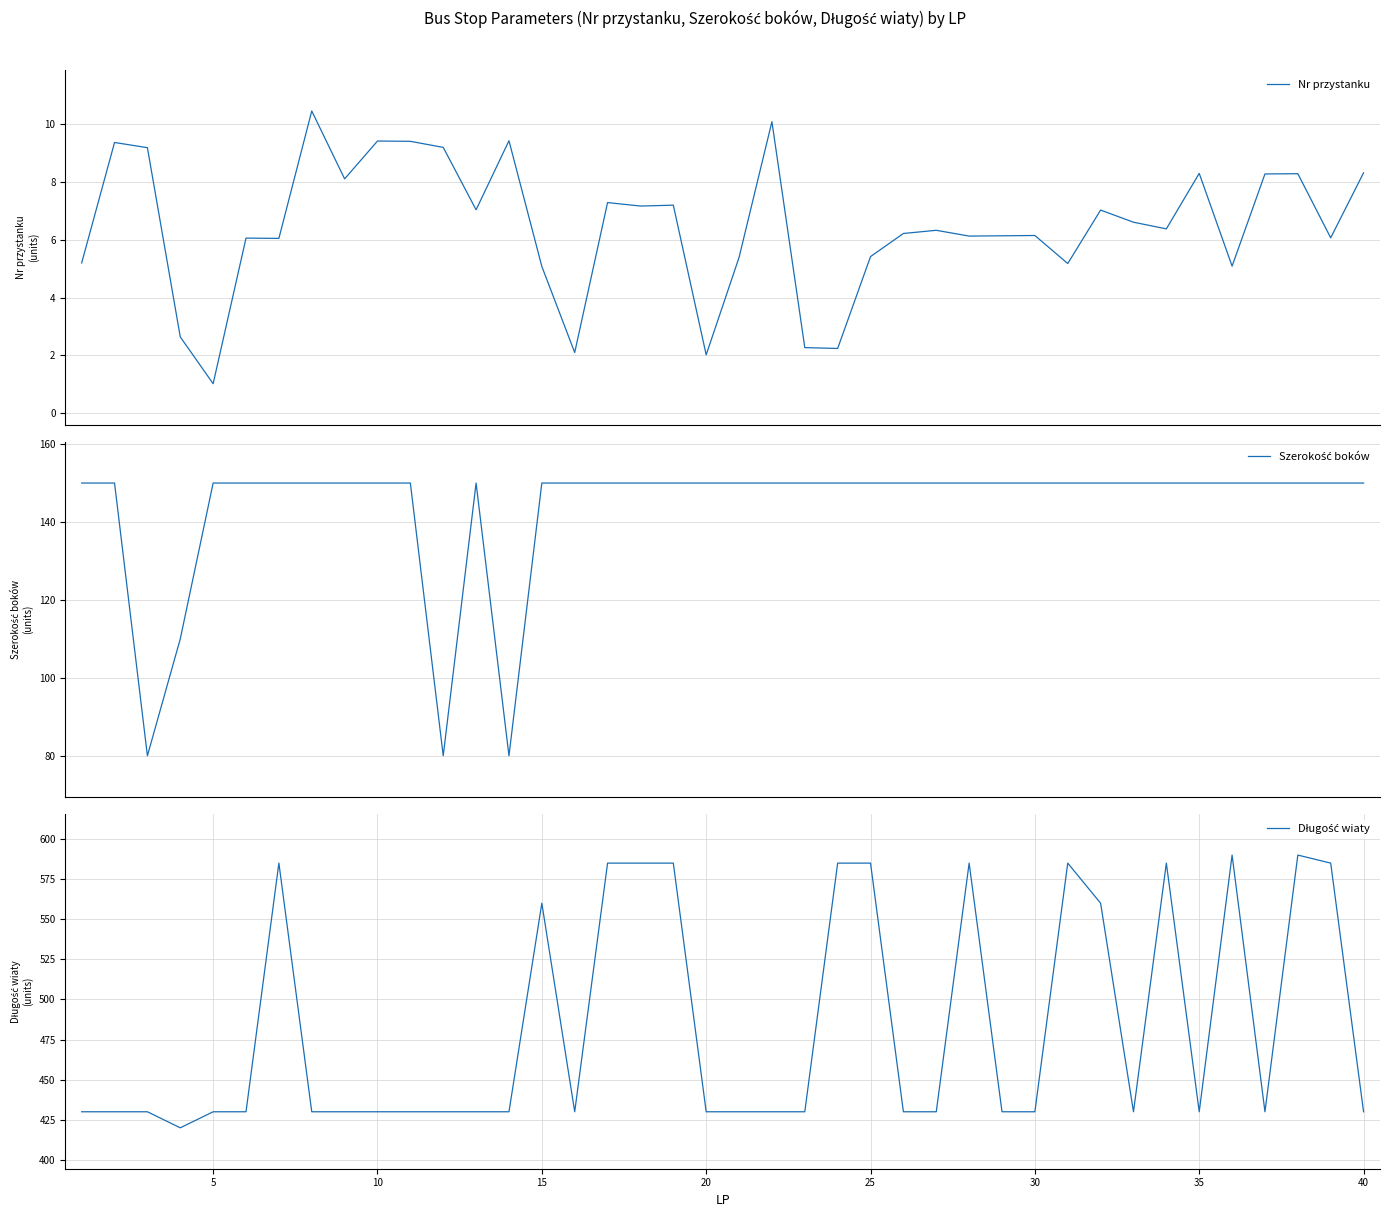

How many values in the Szerokość boków series are below 150?

4